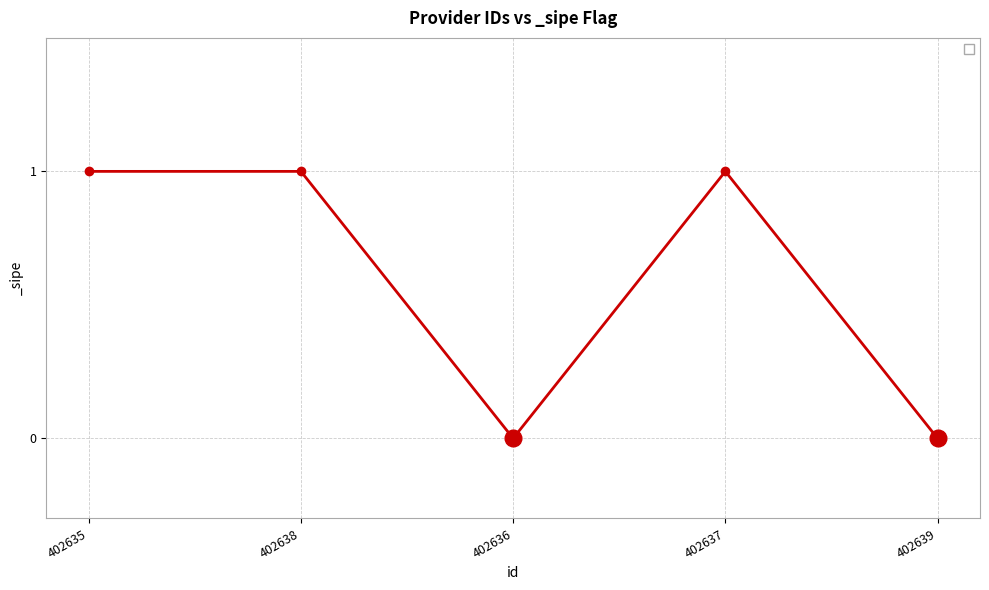

What is the sum of all values?

3